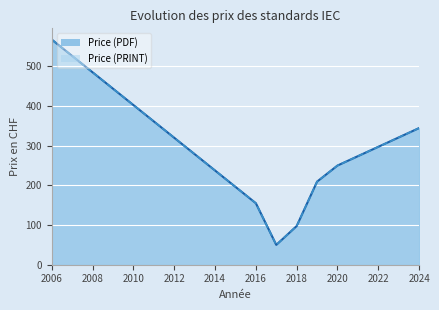

At which label does Price (PDF) reach its peak?

2006